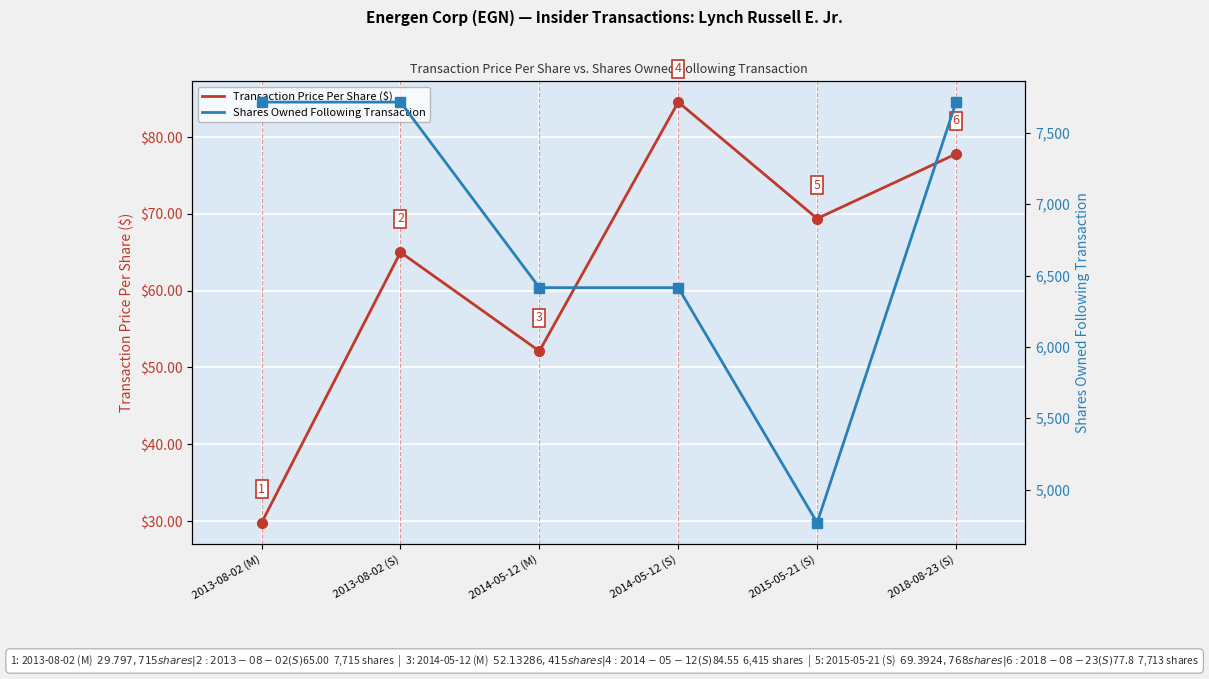

What is the average value of the Transaction Price Per Share ($) series?

63.1